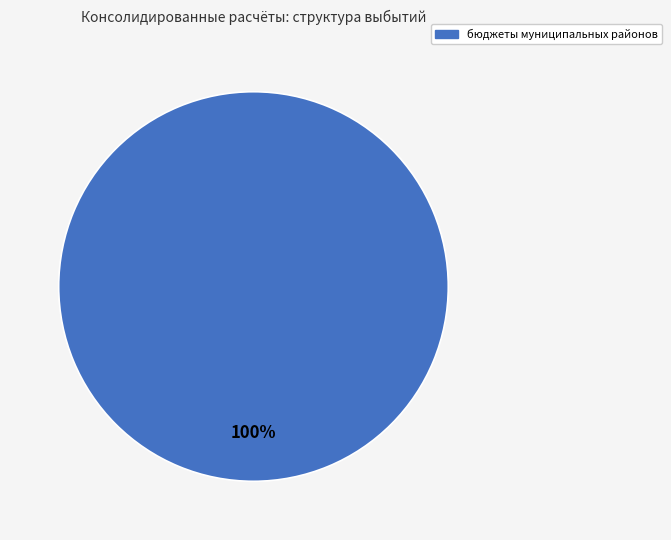

Does any single category account for the majority?

Yes